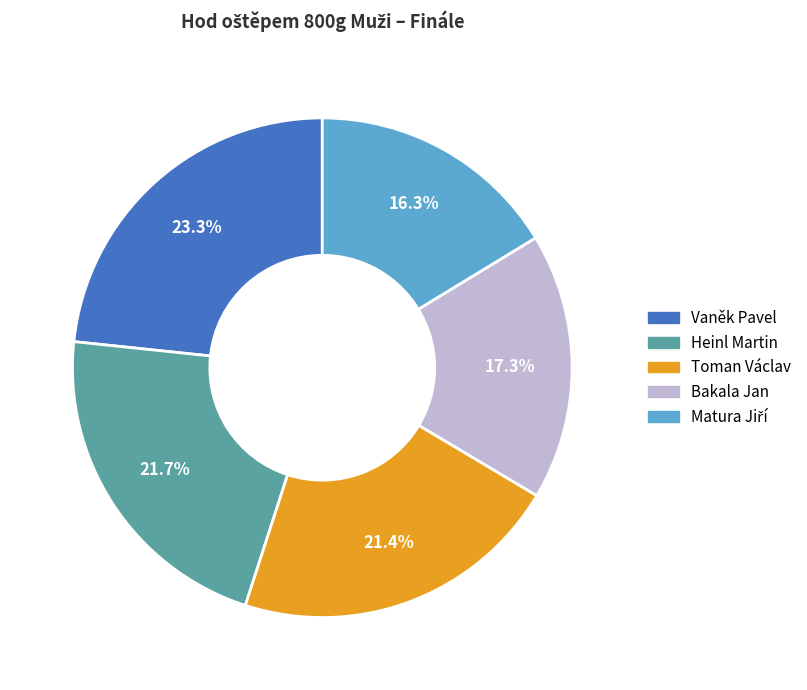

The Bakala Jan slice represents 17% of the pie. True or false?

True